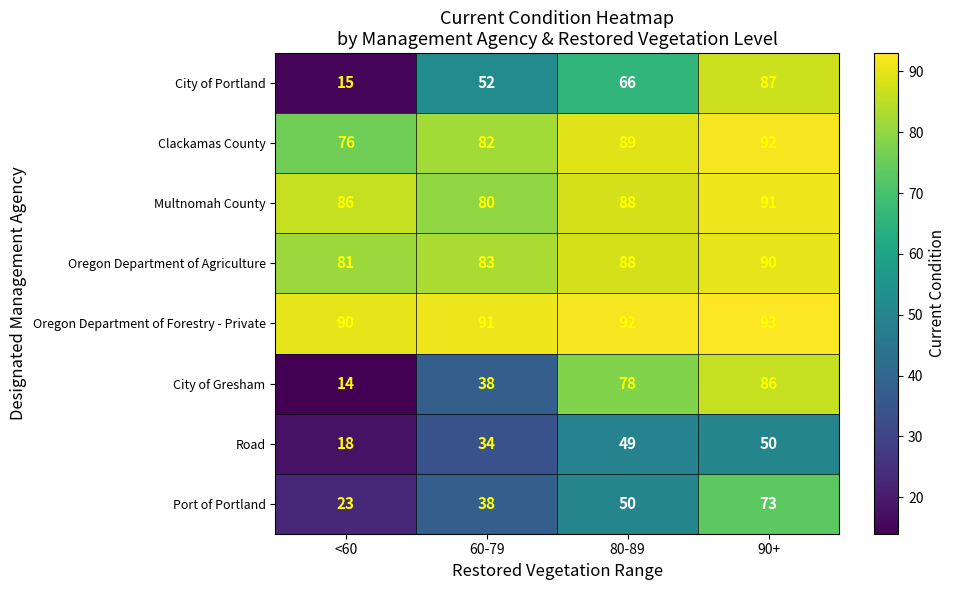

The value of Oregon Department of Forestry - Private at 60-79 is 91. True or false?

True